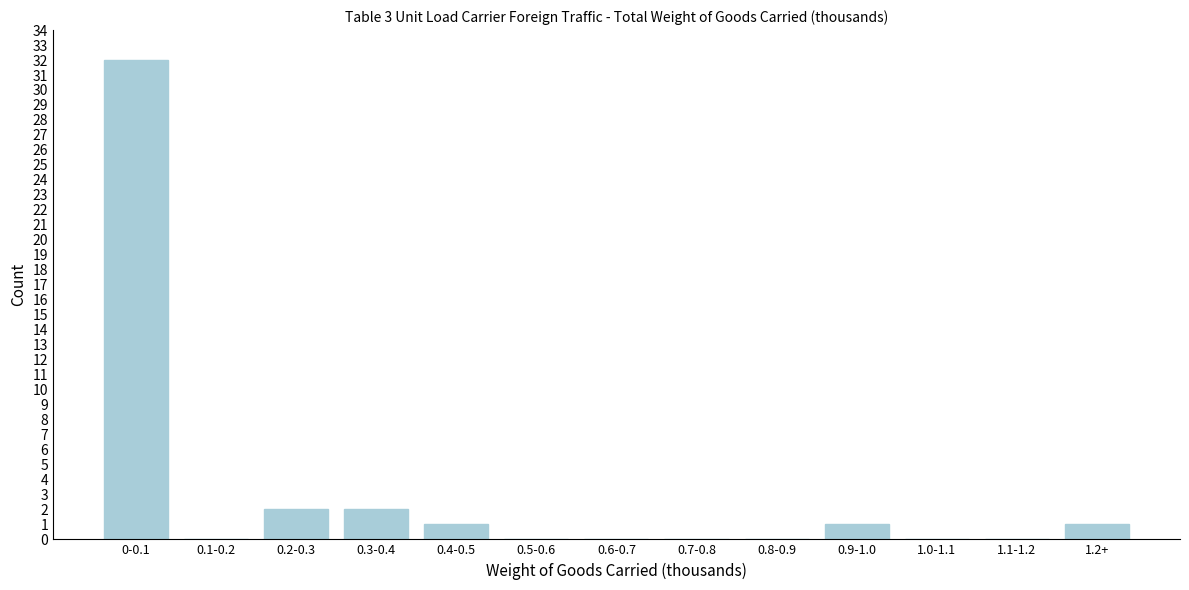

Reading left to right, list all the values displayed in this chart.

0-0.1=32	0.1-0.2=0	0.2-0.3=2	0.3-0.4=2	0.4-0.5=1	0.5-0.6=0	0.6-0.7=0	0.7-0.8=0	0.8-0.9=0	0.9-1.0=1	1.0-1.1=0	1.1-1.2=0	1.2+=1